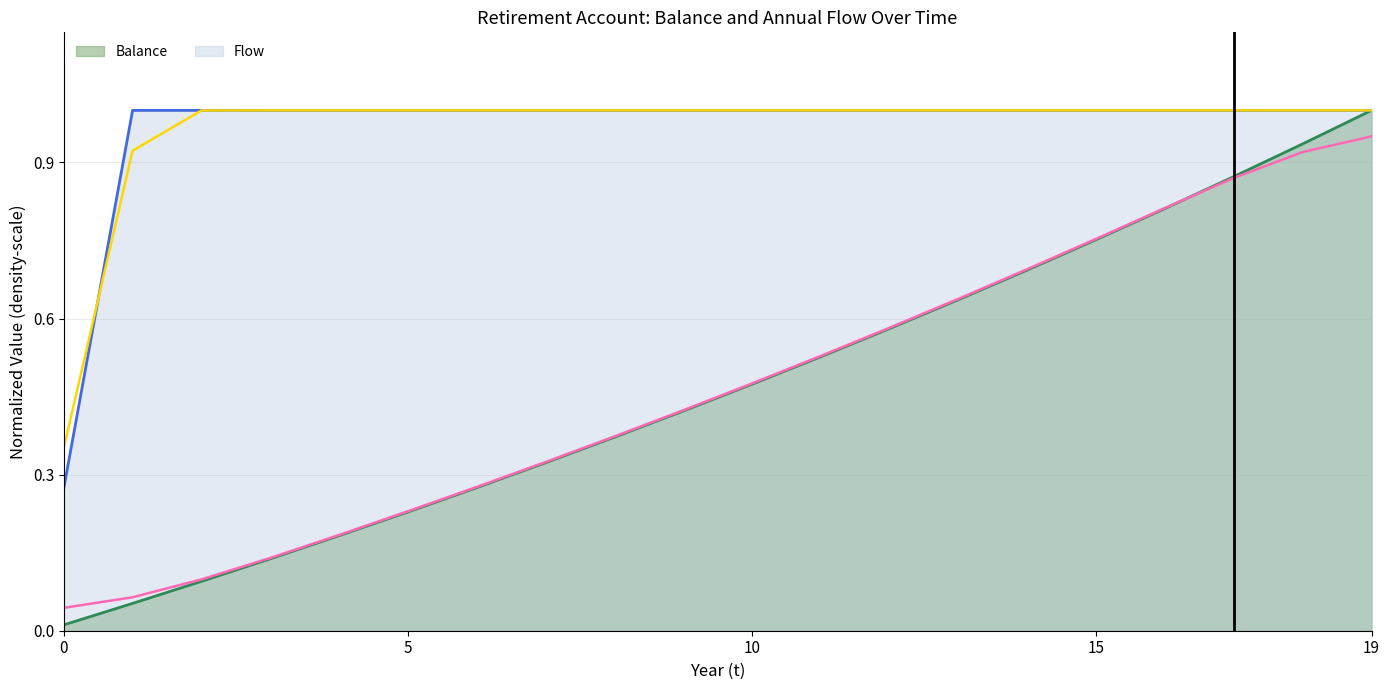

What is the value of the Balance point at the 17th from the left?

0.8